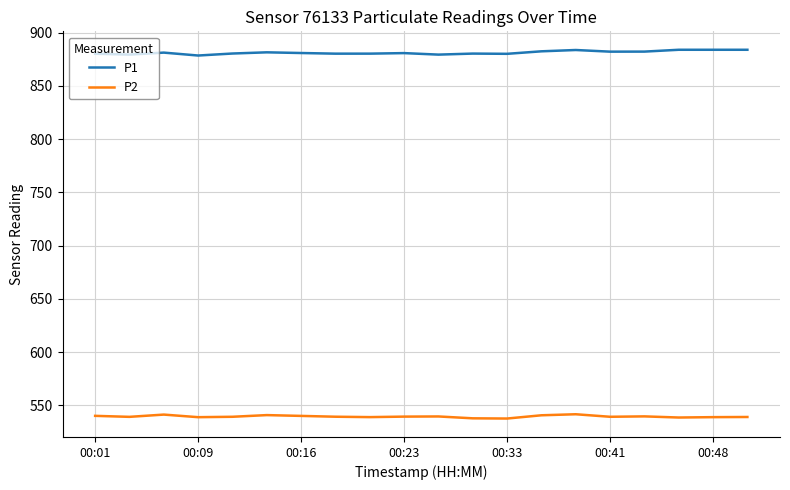

What is the difference between the second highest and minimum values in the P2 series?

3.7